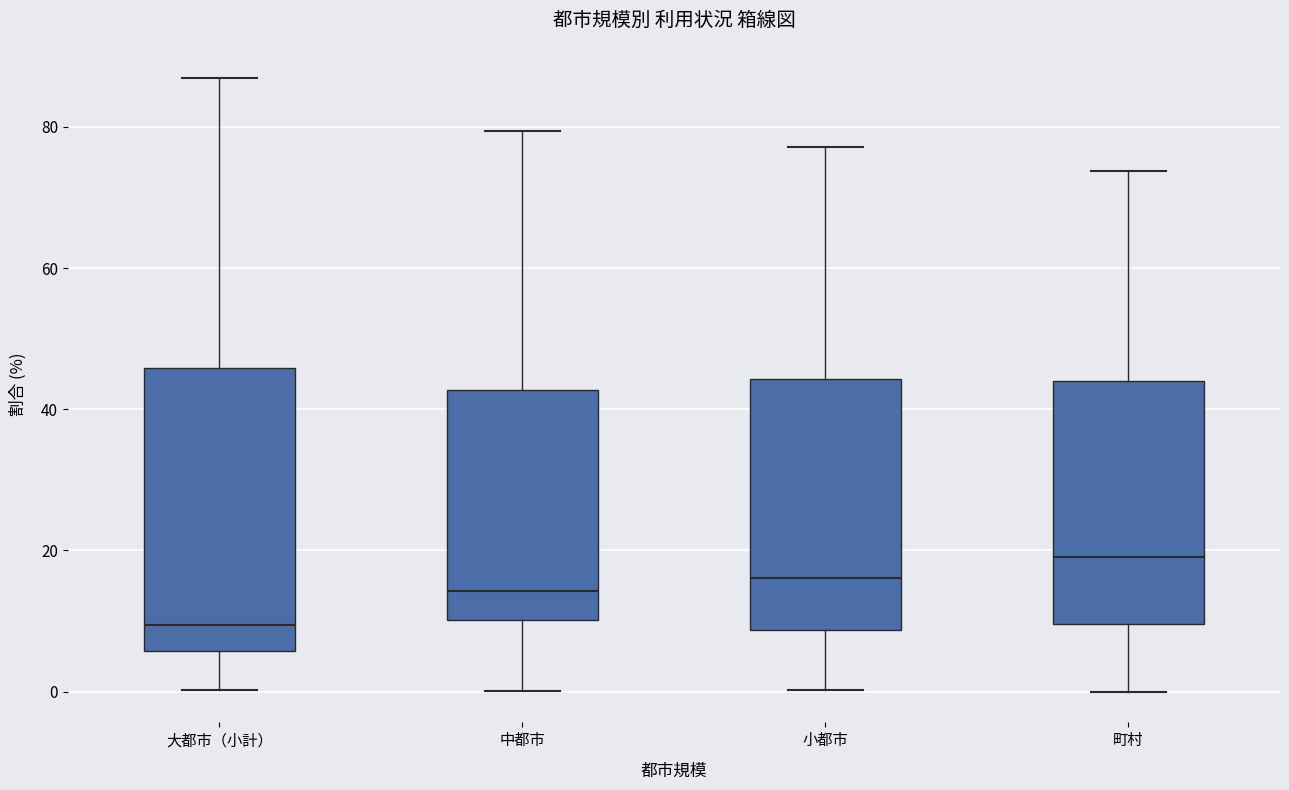

Which box has the highest median line?

町村